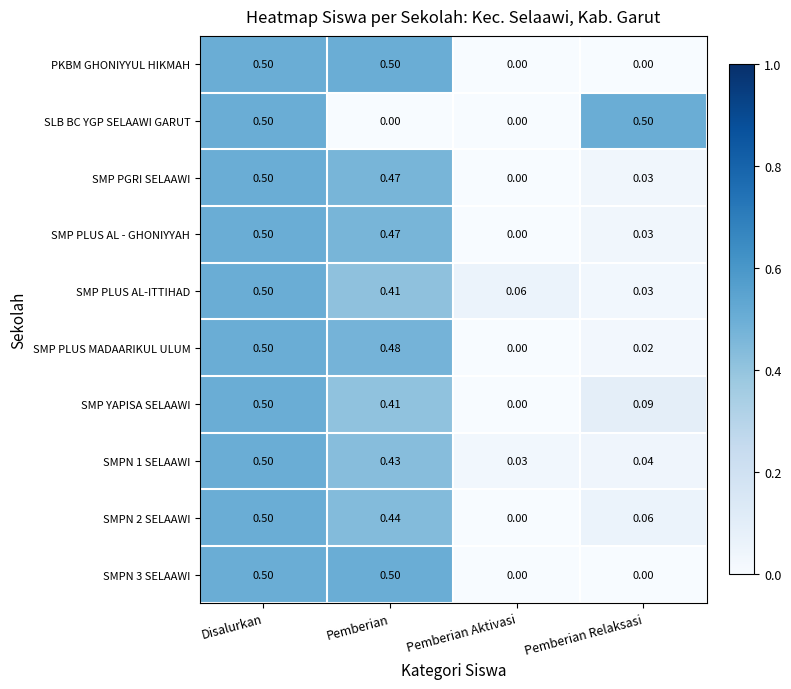

Where is SMP PLUS MADAARIKUL ULUM nearest to the value 0?

Pemberian Aktivasi